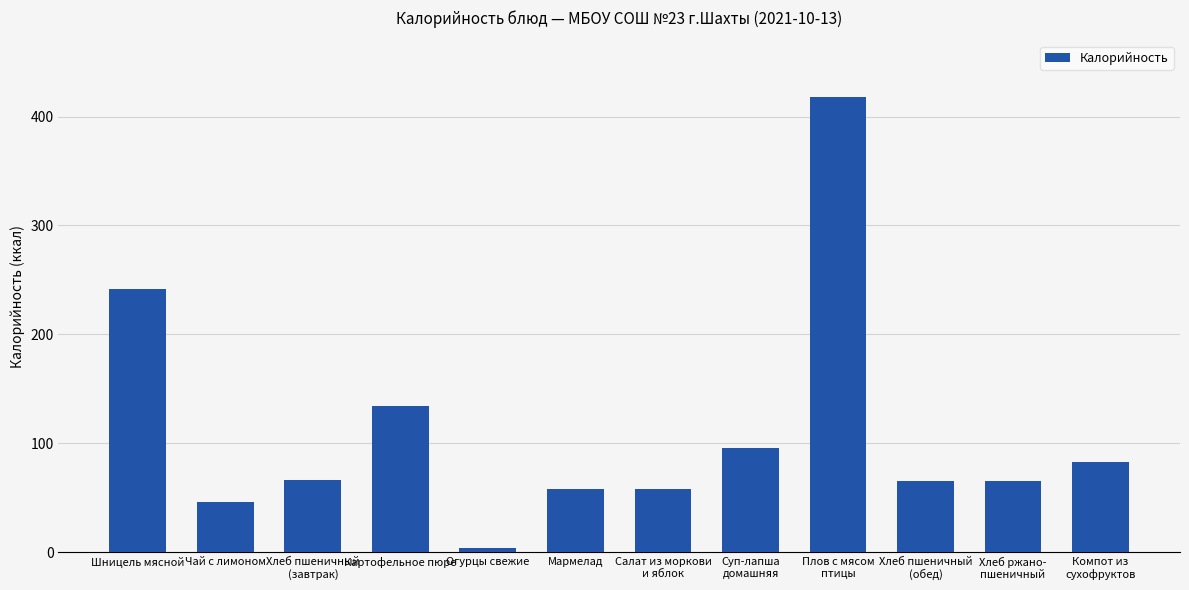

What is the value of the 1st bar from the left?

241.8